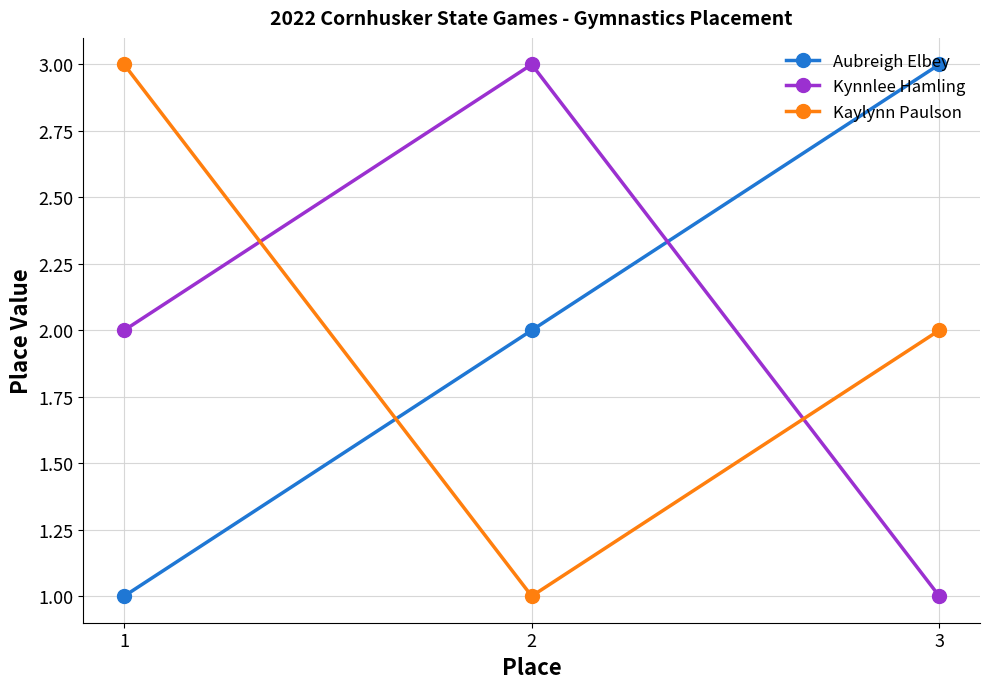

True or false: Kaylynn Paulson has a value of 2 at 3.

True